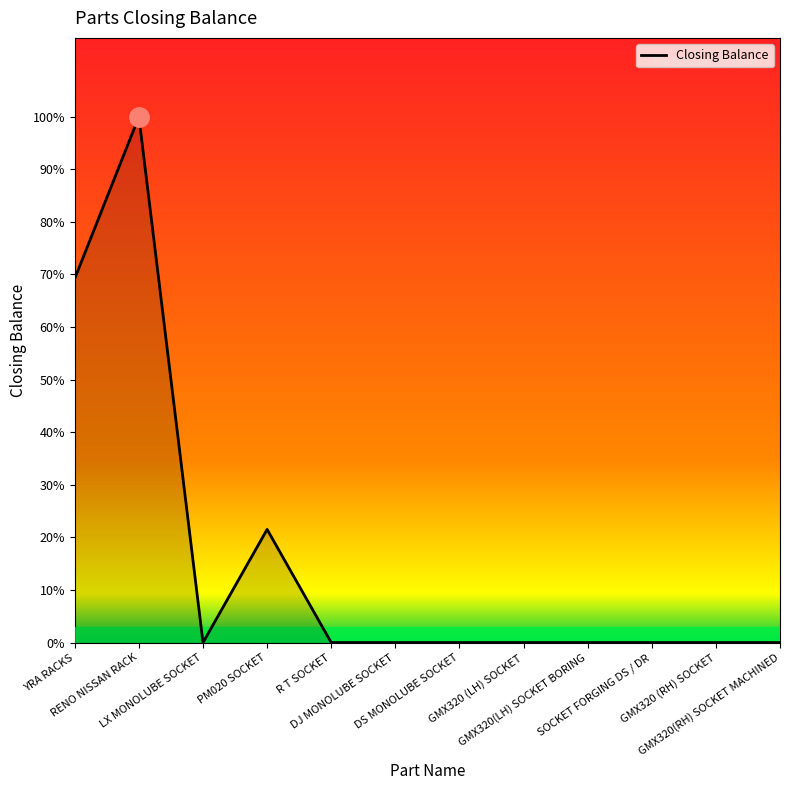

What is the label of the 3rd point from the right?

SOCKET FORGING DS / DR